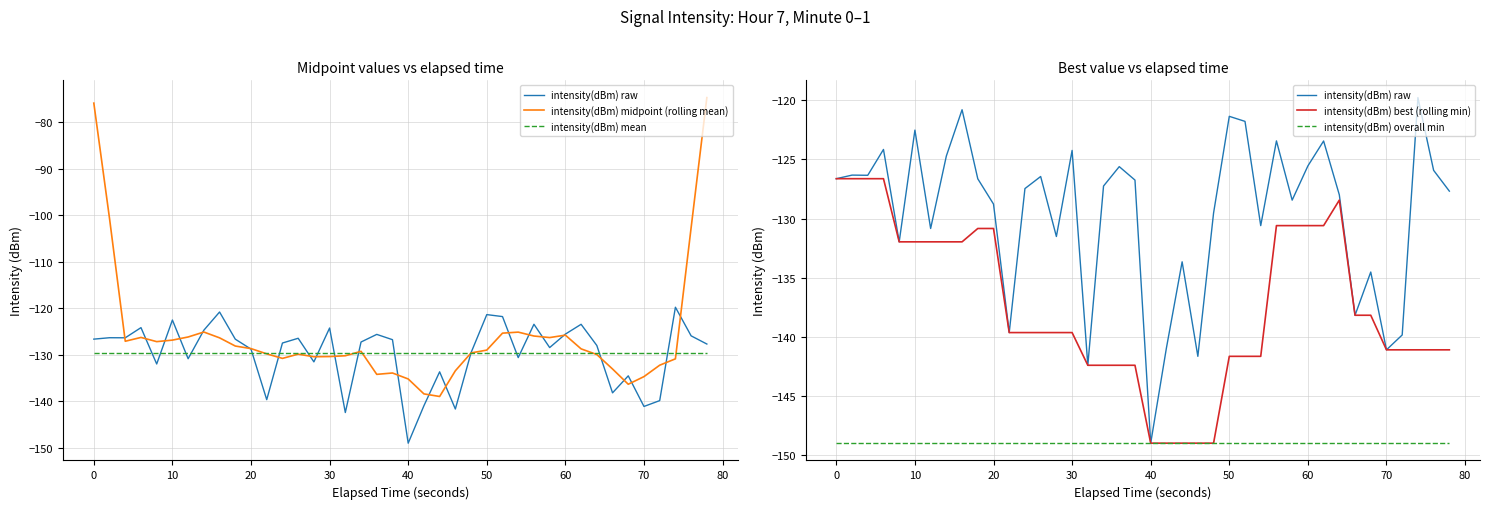

Which series has the widest spread of values?

intensity(dBm) midpoint (rolling mean)